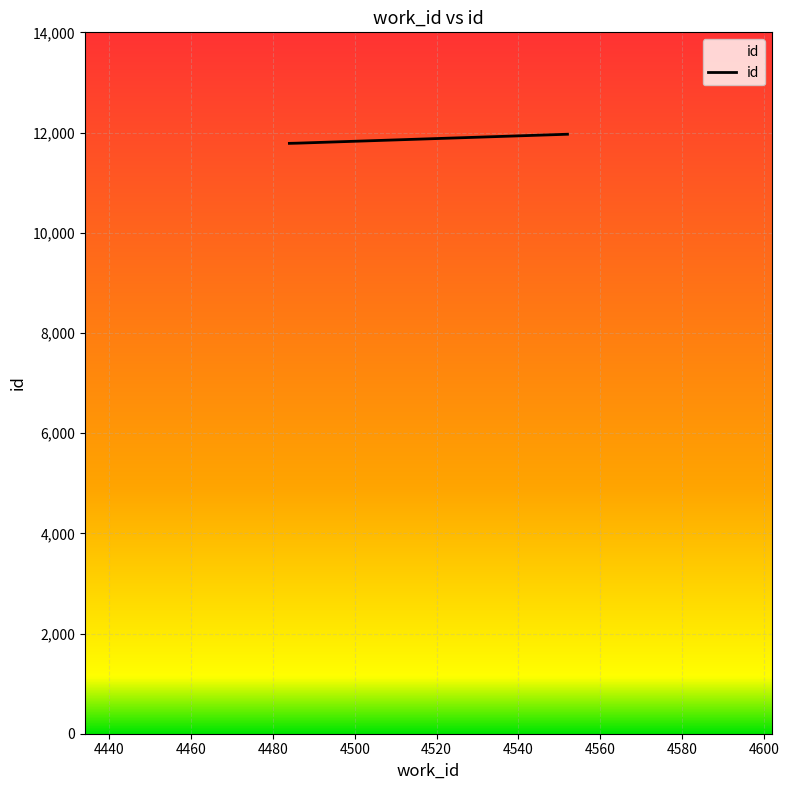

What is the average value?

11846